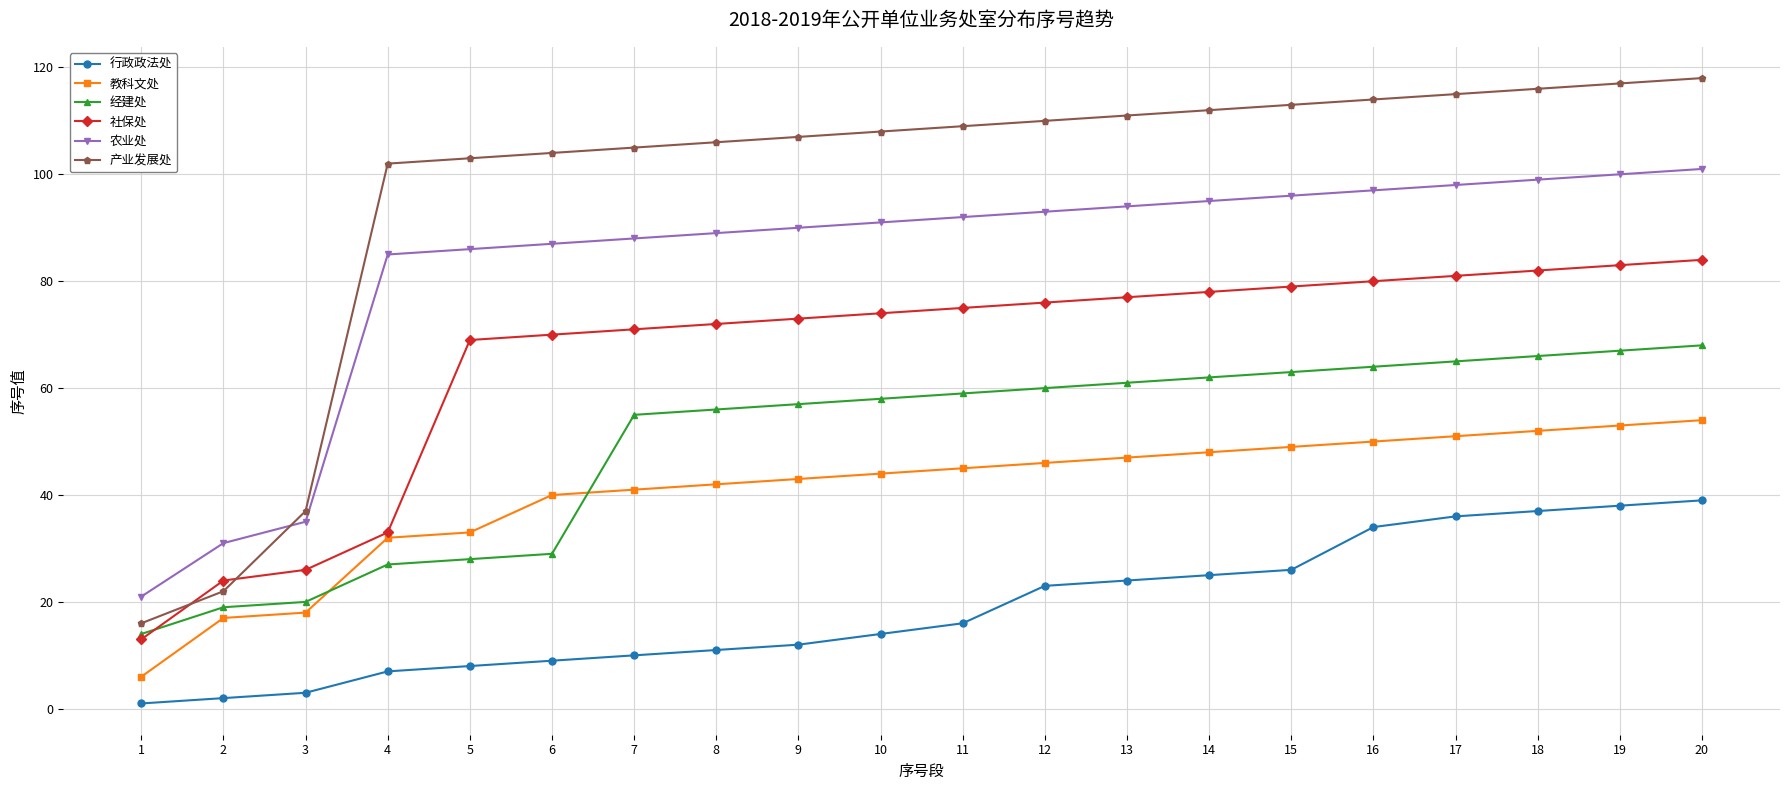

True or false: 行政政法处 and 农业处 intersect in this chart.

False